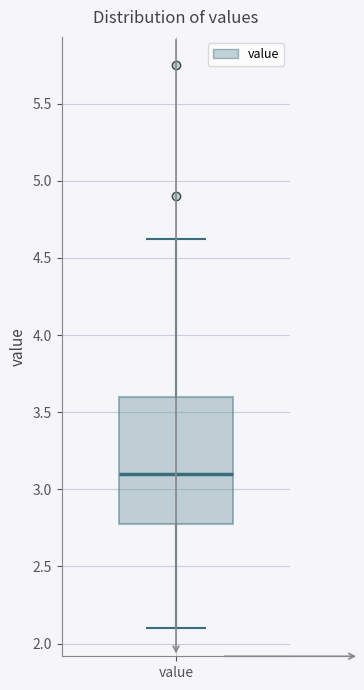

Transcribe this box plot: give where the median line is, the range the box spans, and where the two whiskers end, as read against the y-axis. The values are not printed on the chart, so give them approximately, as read against the axis.

median 3.1, box 2.8 to 3.6, whiskers 2.1 to 4.6